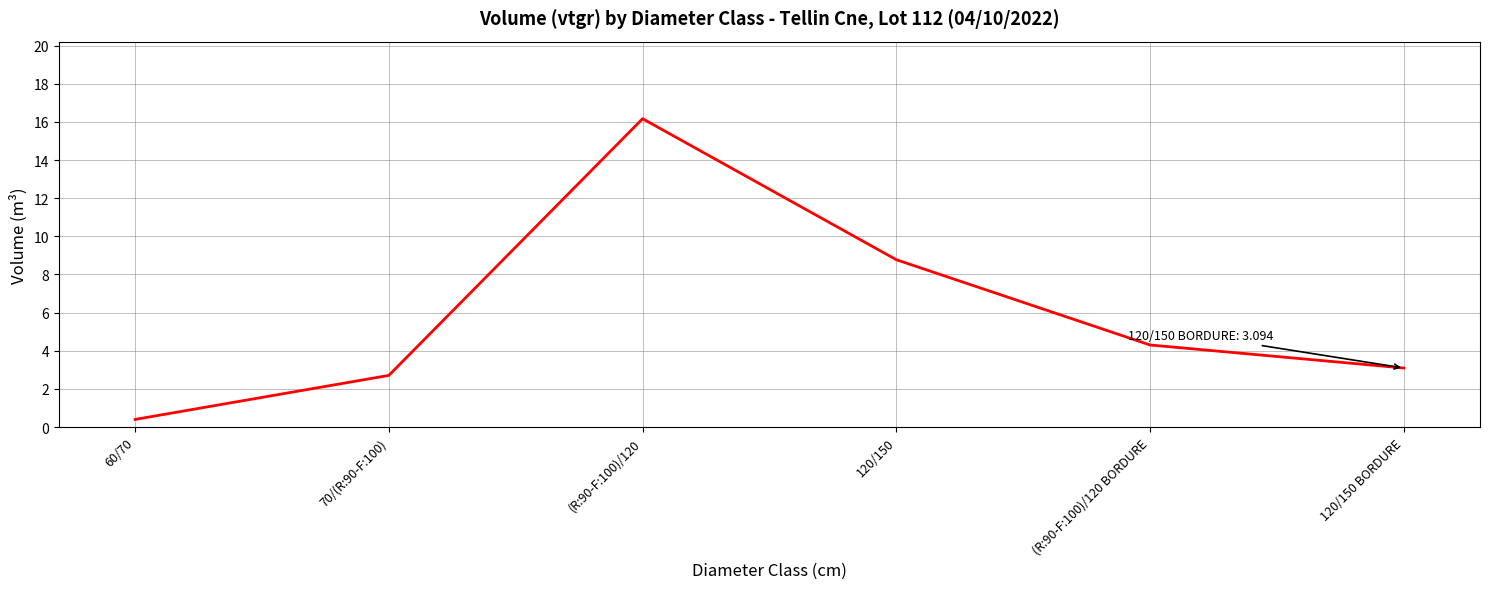

Read the value at 120/150.

8.8